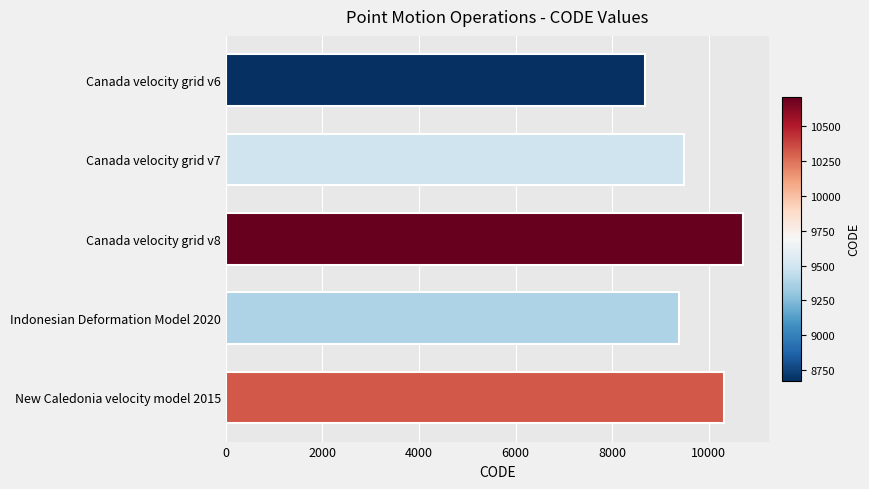

The value at Indonesian Deformation Model 2020 is 3951. True or false?

False